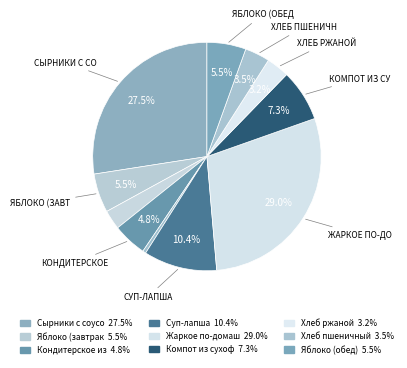

How many slices are in this pie chart?

11